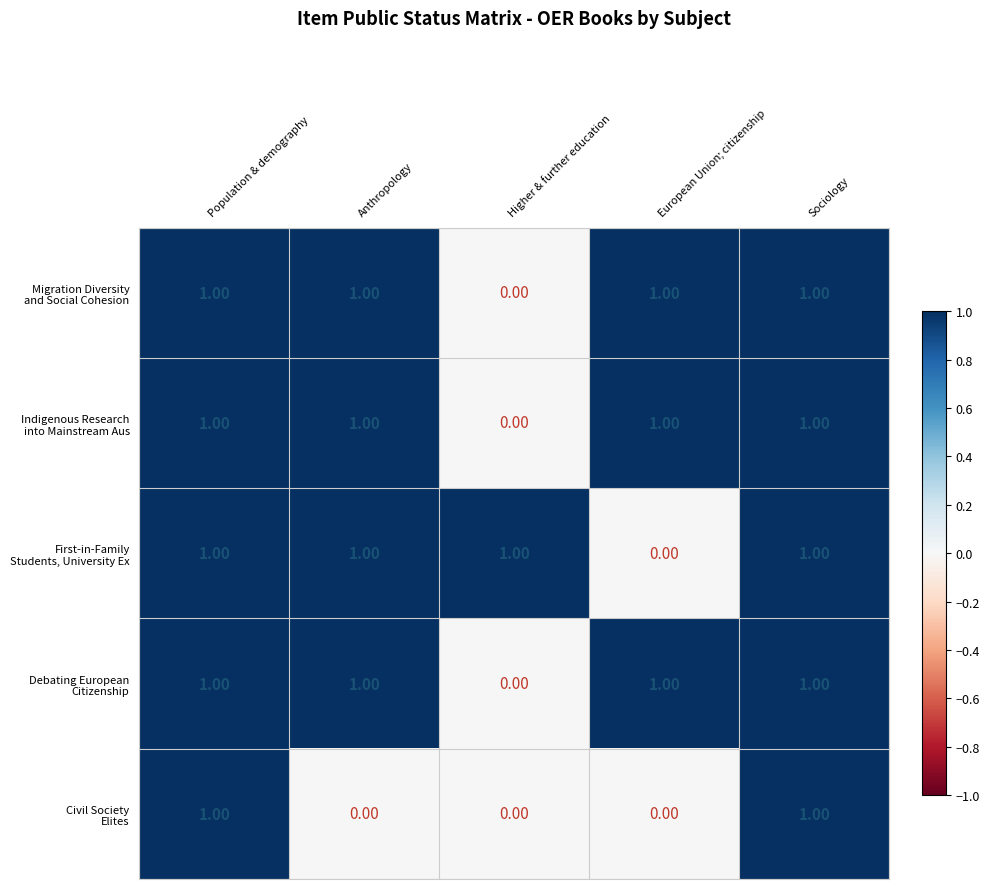

At how many categories does at least one series exceed 0?

5